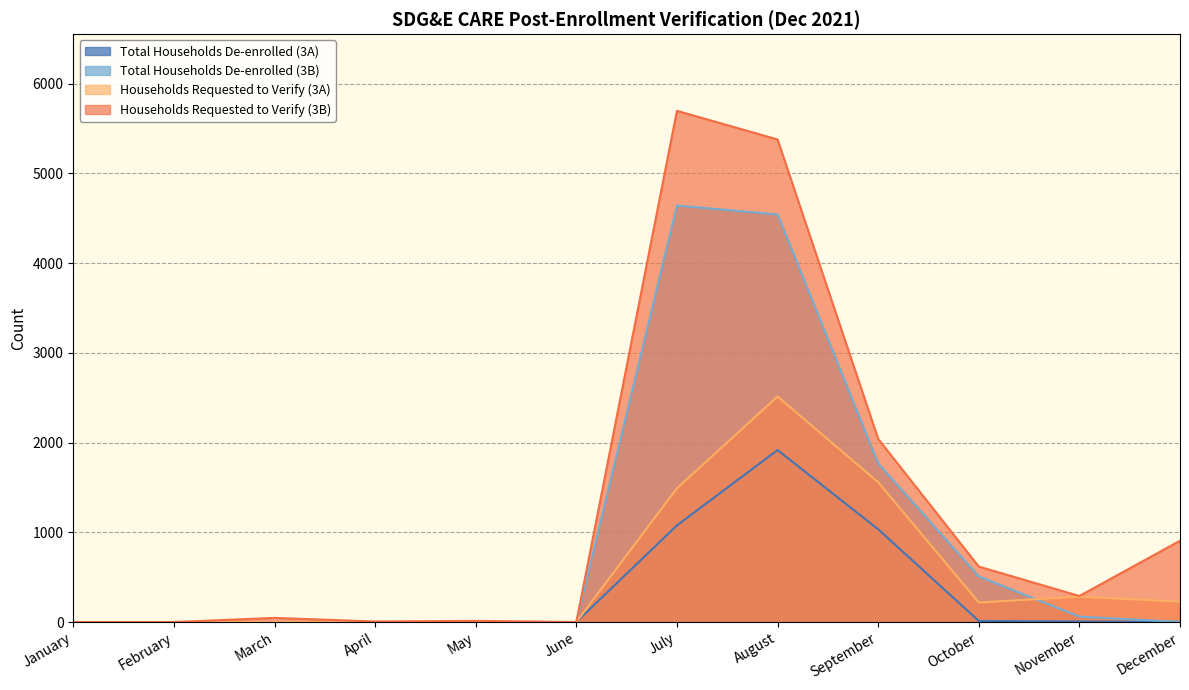

How many values in the Households Requested to Verify (3A) series exceed 218?

5